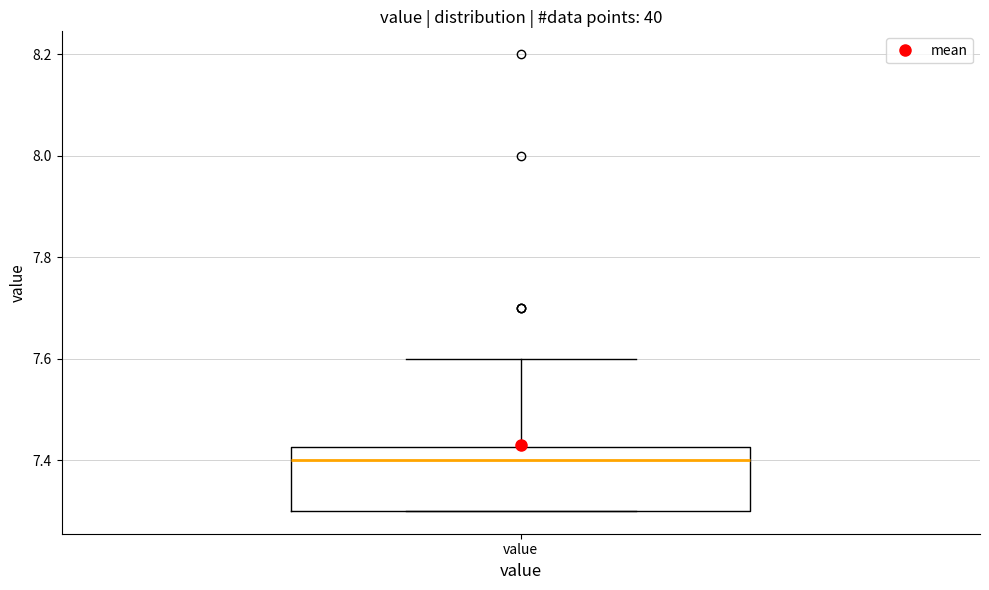

Transcribe this box plot: give where the median line is, the range the box spans, and where the two whiskers end, as read against the y-axis. The values are not printed on the chart, so give them approximately, as read against the axis.

median 7.40, box 7.30 to 7.42, whiskers 7.30 to 7.60